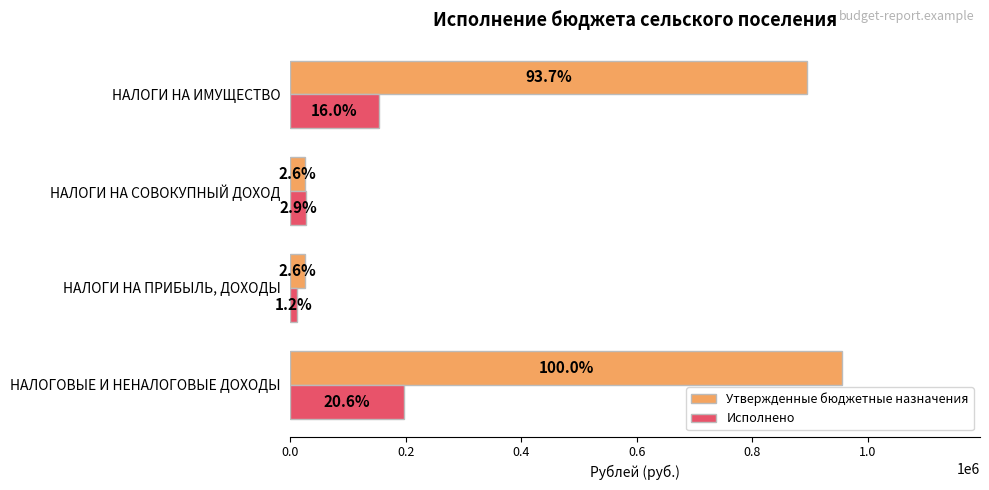

What are all the series names shown in the legend?

Утвержденные бюджетные назначения, Исполнено